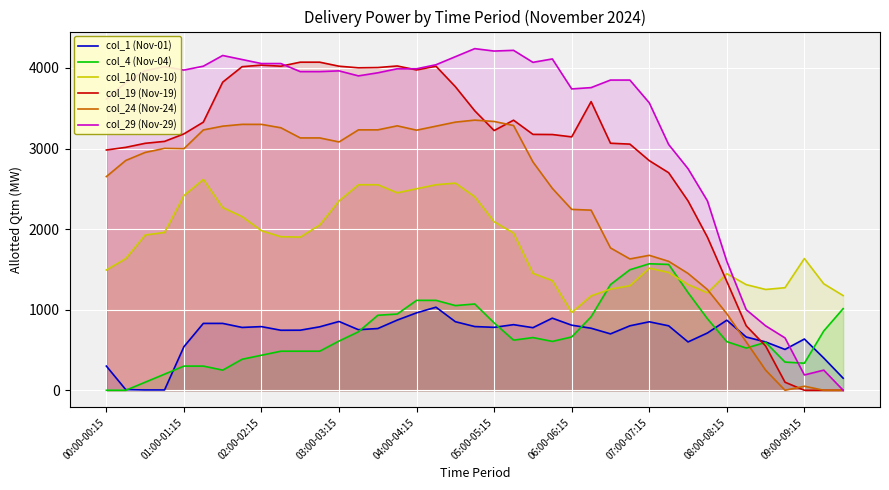

Which series has the largest total across all categories?

col_29 (Nov-29)